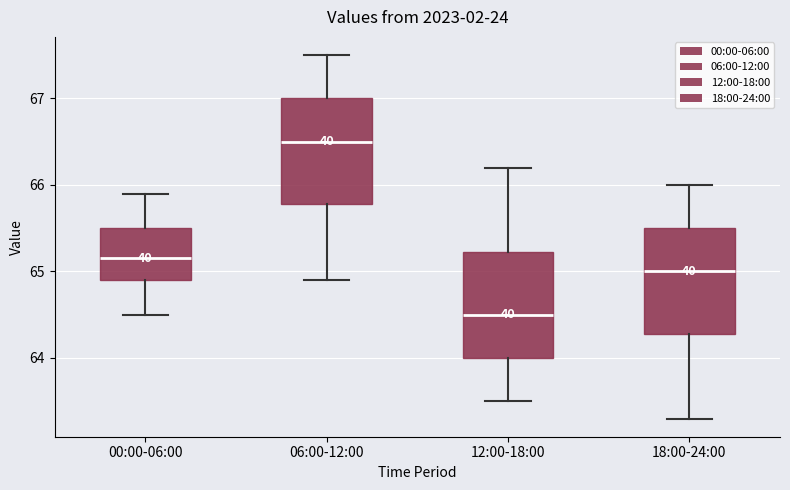

Reading left to right, read every box against the y-axis: the position of its median line, the range the box covers, and the ends of its whiskers. The values are not printed on the chart, so give them approximately, as read against the axis.

00:00-06:00: median 65.2, box 64.9 to 65.5, whiskers 64.5 to 65.9
06:00-12:00: median 66.5, box 65.8 to 67.0, whiskers 64.9 to 67.5
12:00-18:00: median 64.5, box 64.0 to 65.2, whiskers 63.5 to 66.2
18:00-24:00: median 65.0, box 64.3 to 65.5, whiskers 63.3 to 66.0